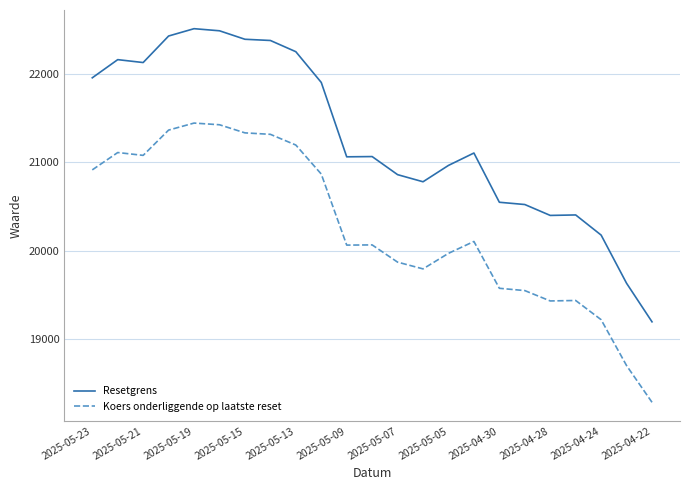

What is the smallest value displayed?

18276.4